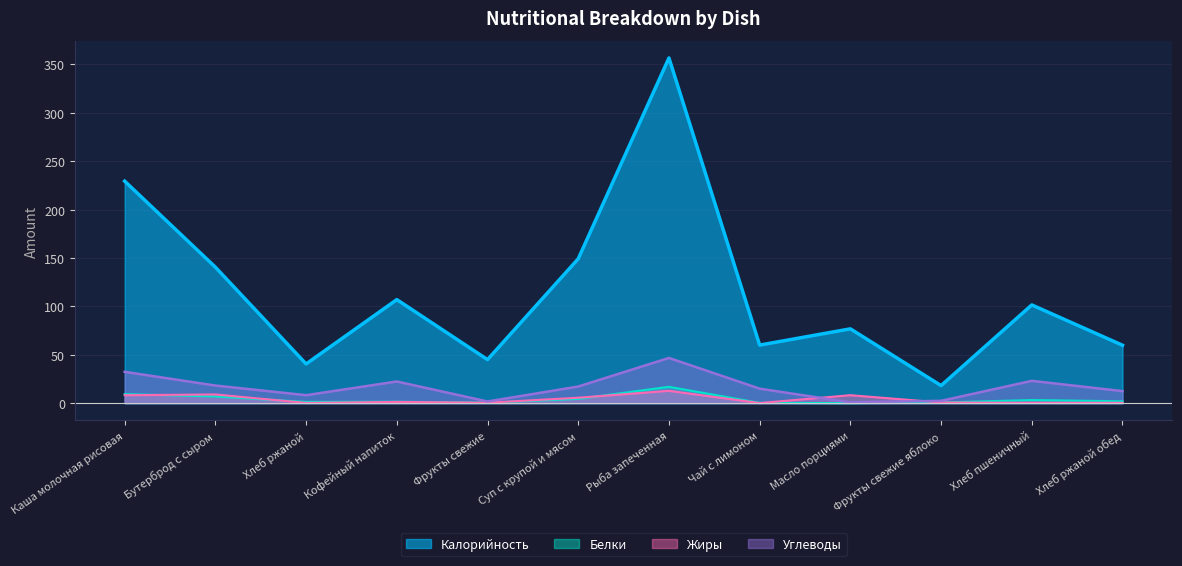

Where is the first local maximum for Калорийность?

Кофейный напиток